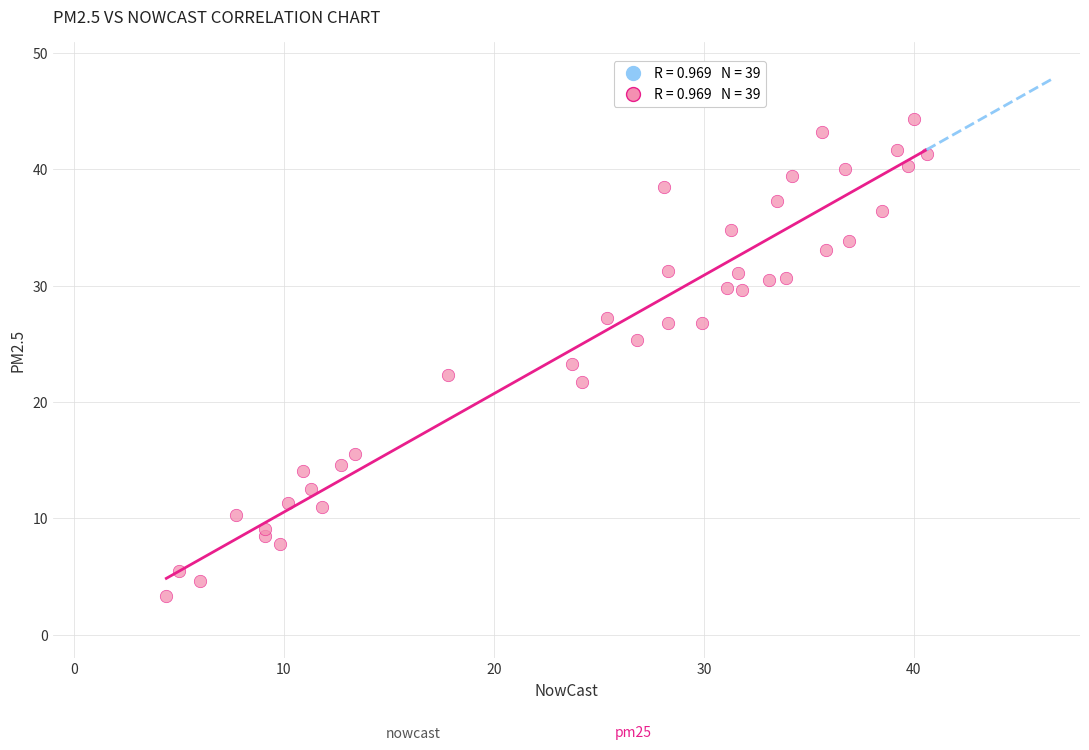

What is the range of X values (max minus min)?

36.2